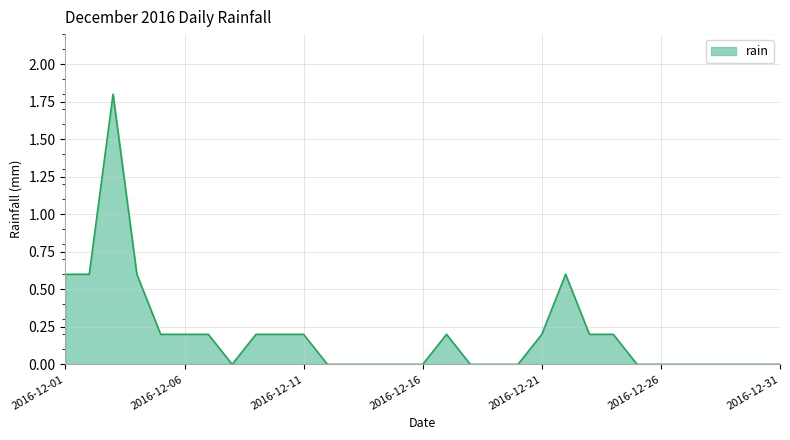

What is the maximum value shown in the chart?

1.8